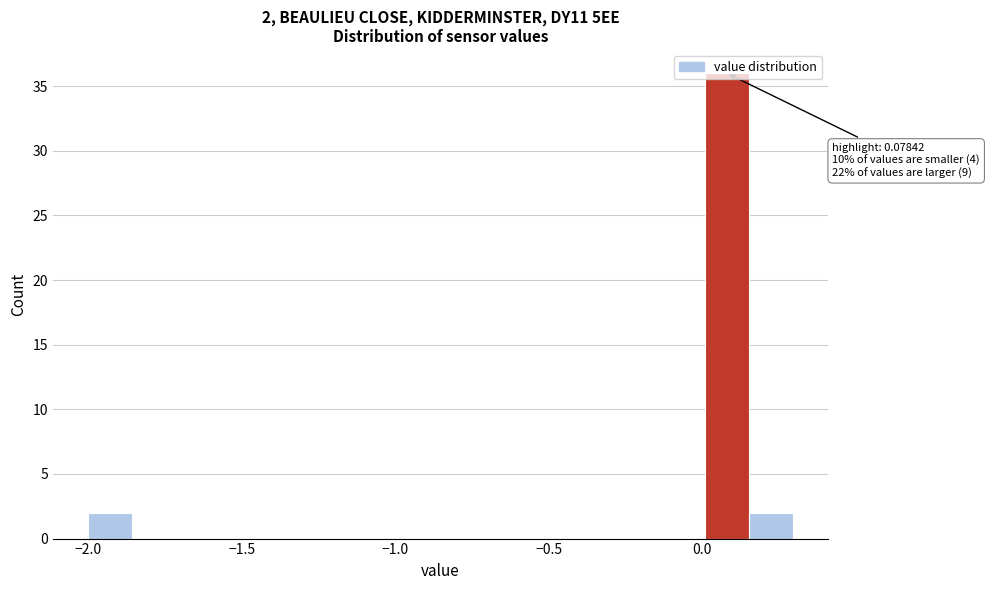

Around what value on the x-axis is the tallest bar? Give the approximate position of its centre, as read against the axis.

0.10